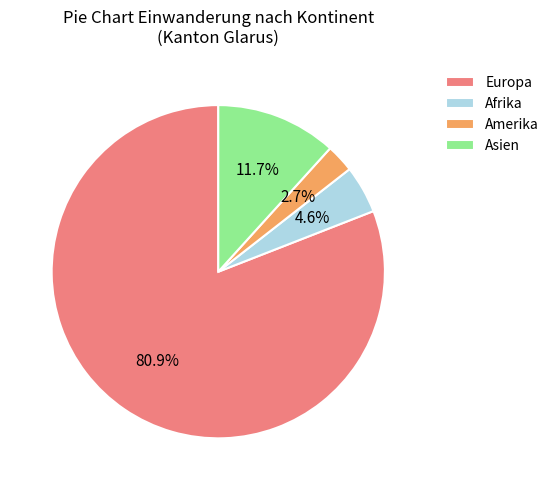

Is the sum of Amerika and Europa greater than half?

Yes